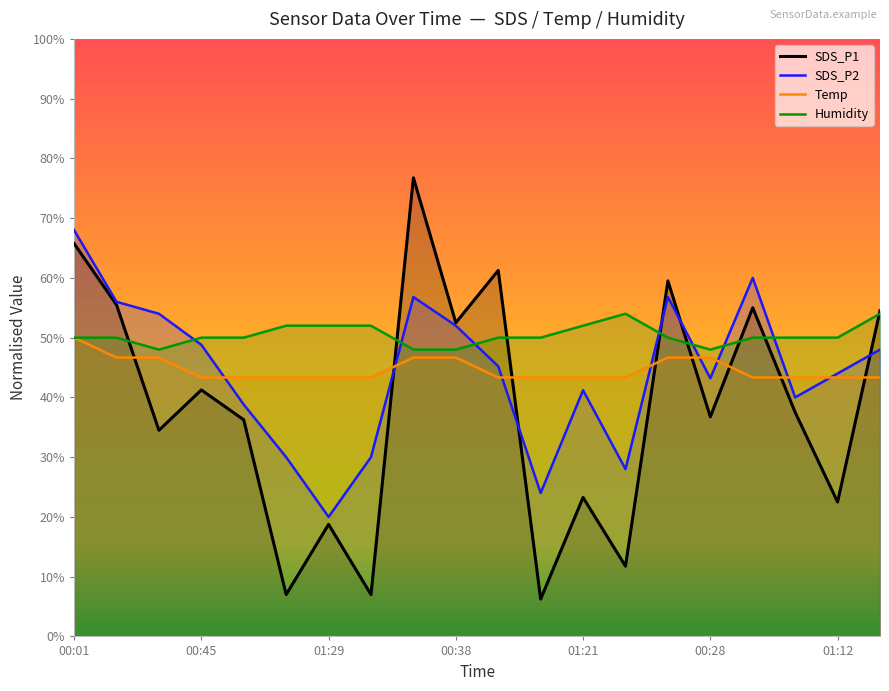

The value of Temp at 7 is 43.3. True or false?

True